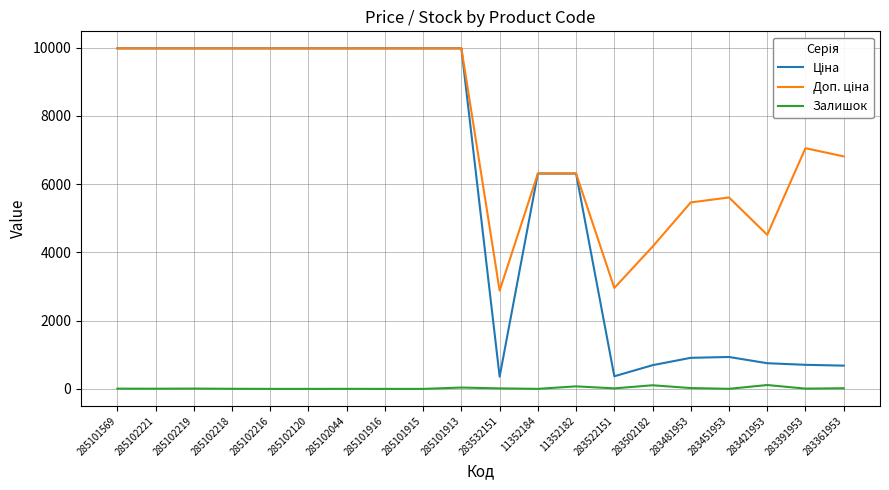

The Залишок series shows 113.0 at 283421953. True or false?

True